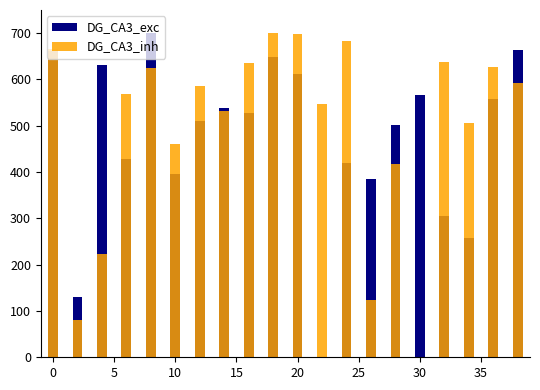

What is the greatest value displayed?

700.0